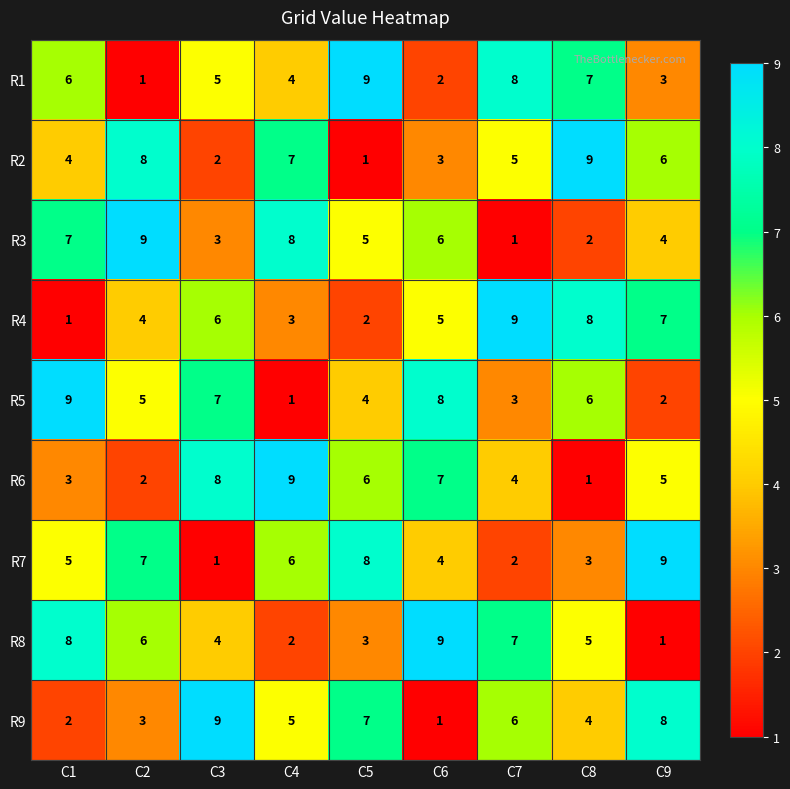

The value of R6 at C1 is 5. True or false?

False